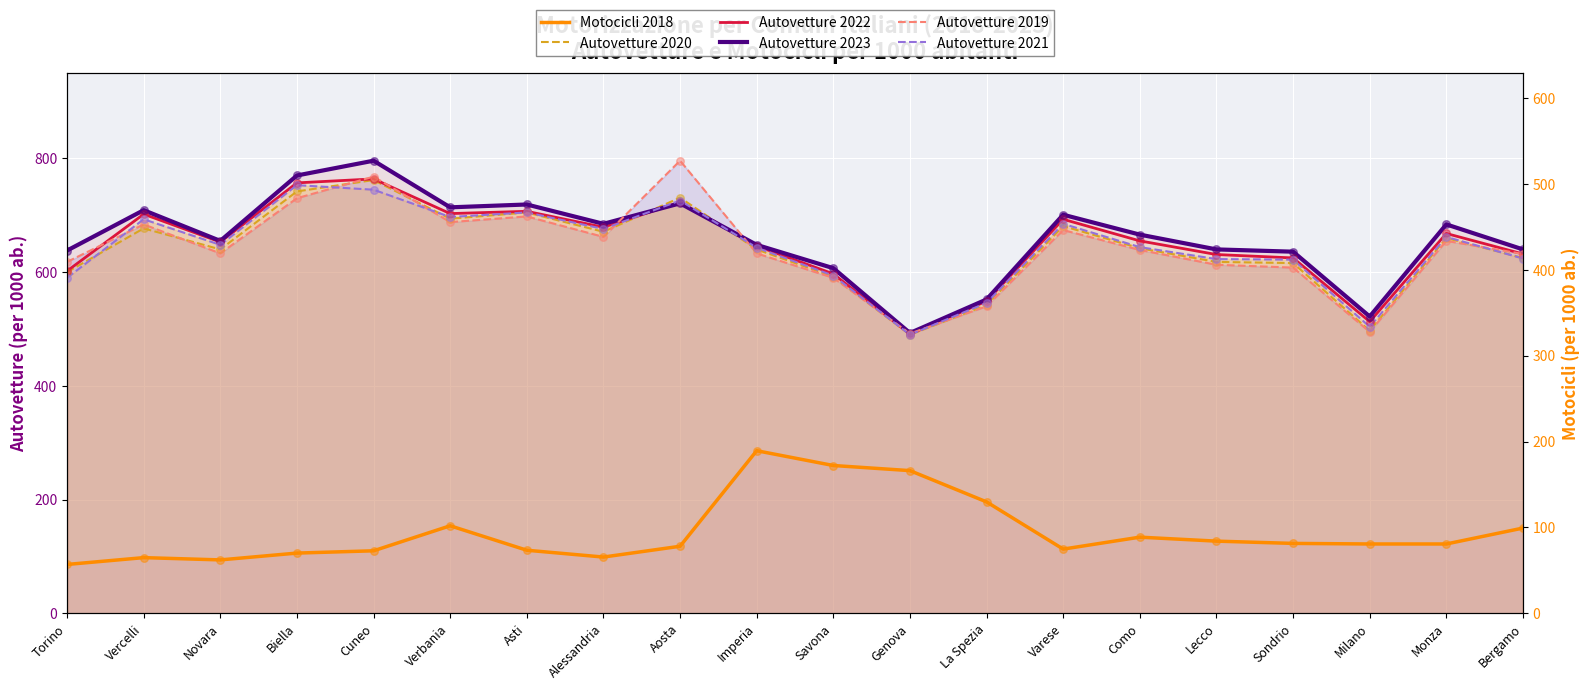

Which series reaches the minimum Y coordinate?

Motocicli 2018